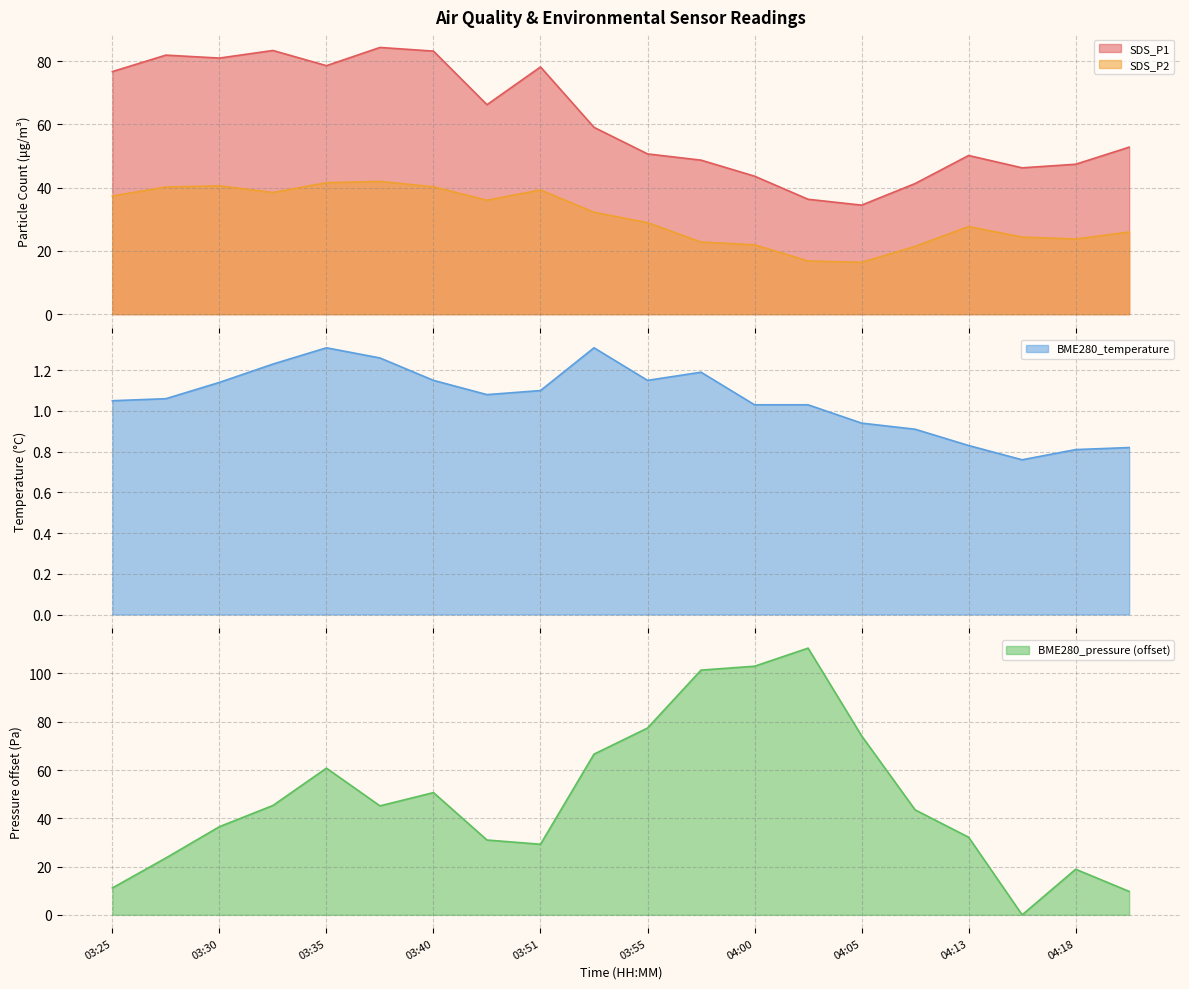

Does the chart display data point markers on the line(s)?

No